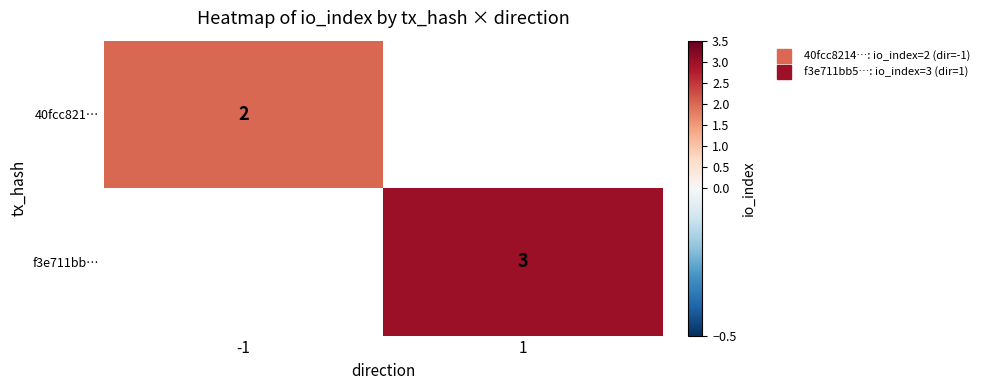

Which label corresponds to the largest value in the chart?

1